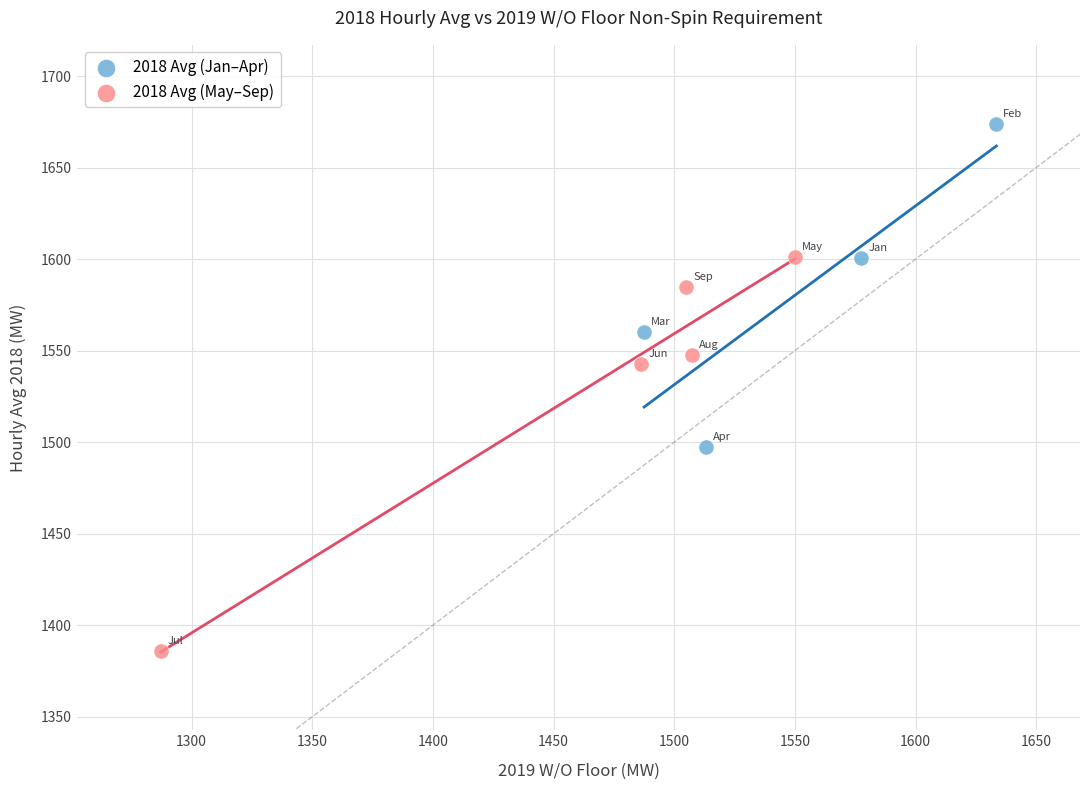

Which series has the largest Y range (max minus min)?

2018 Avg (May–Sep)